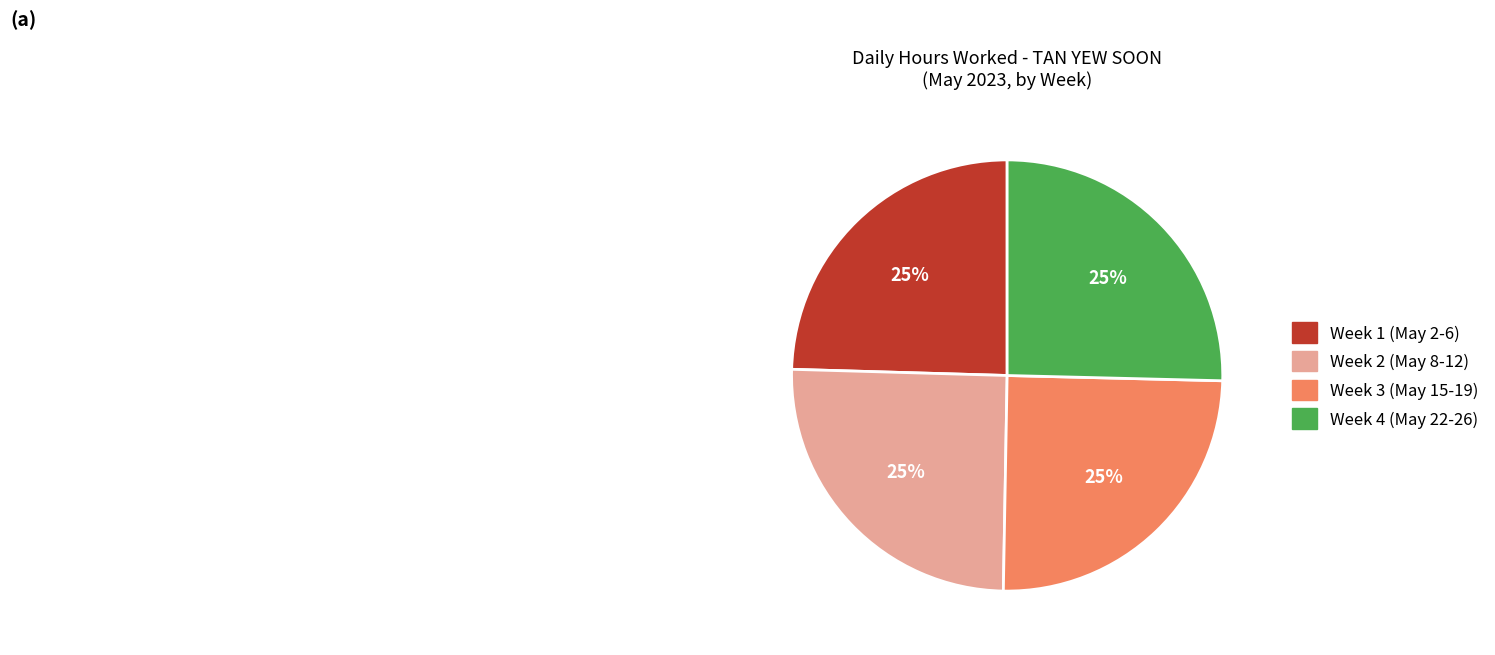

Is there a majority slice in this chart?

No